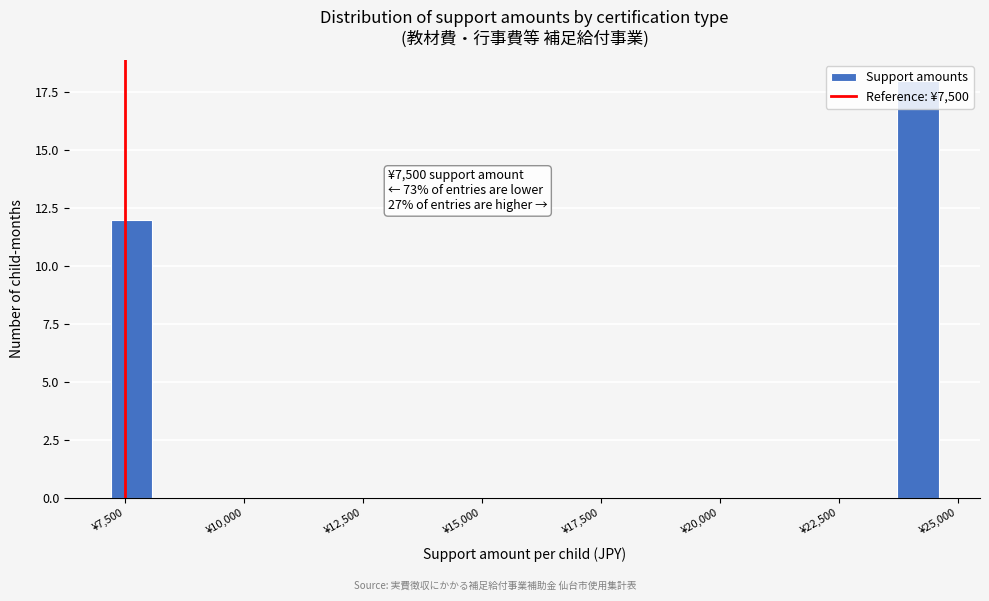

Around what value on the x-axis is the tallest bar? Give the approximate position of its centre, as read against the axis.

24000